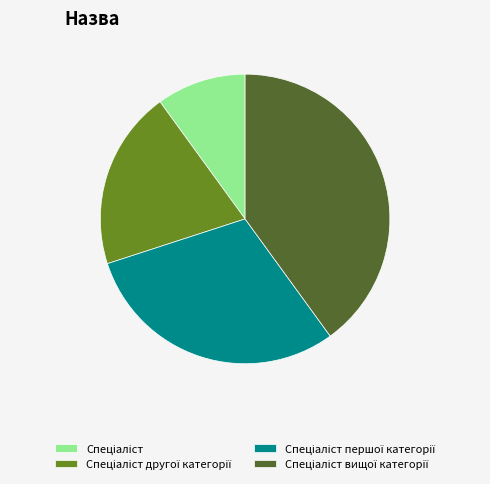

Does any single category account for the majority?

No